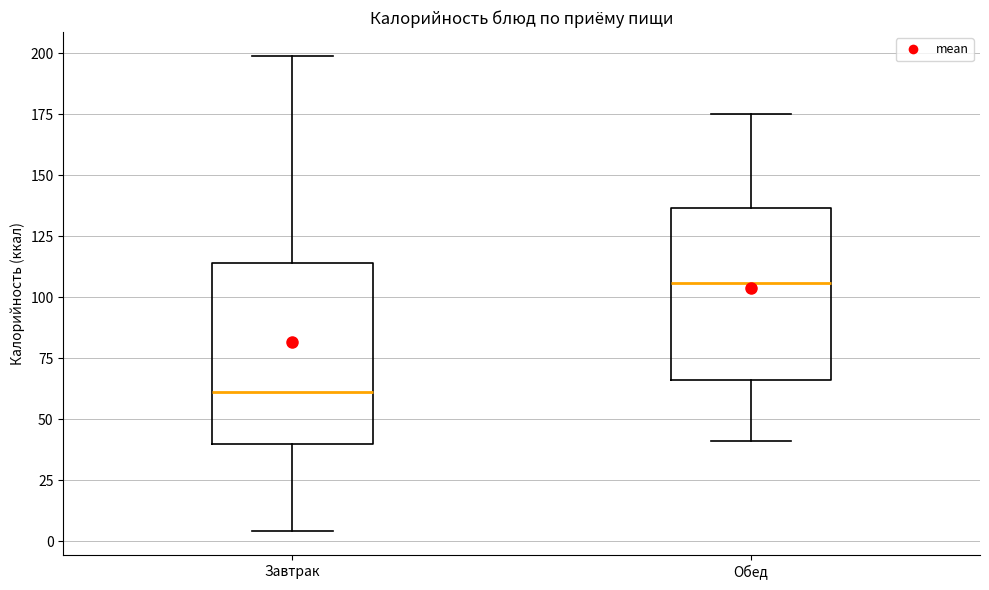

Reading left to right, transcribe this box plot: for each box, give where its median line is, the range the box spans, and where its two whiskers end, as read against the y-axis. The values are not printed on the chart, so give them approximately, as read against the axis.

Завтрак: median 60, box 40 to 115, whiskers 5 to 200
Обед: median 105, box 65 to 135, whiskers 40 to 175